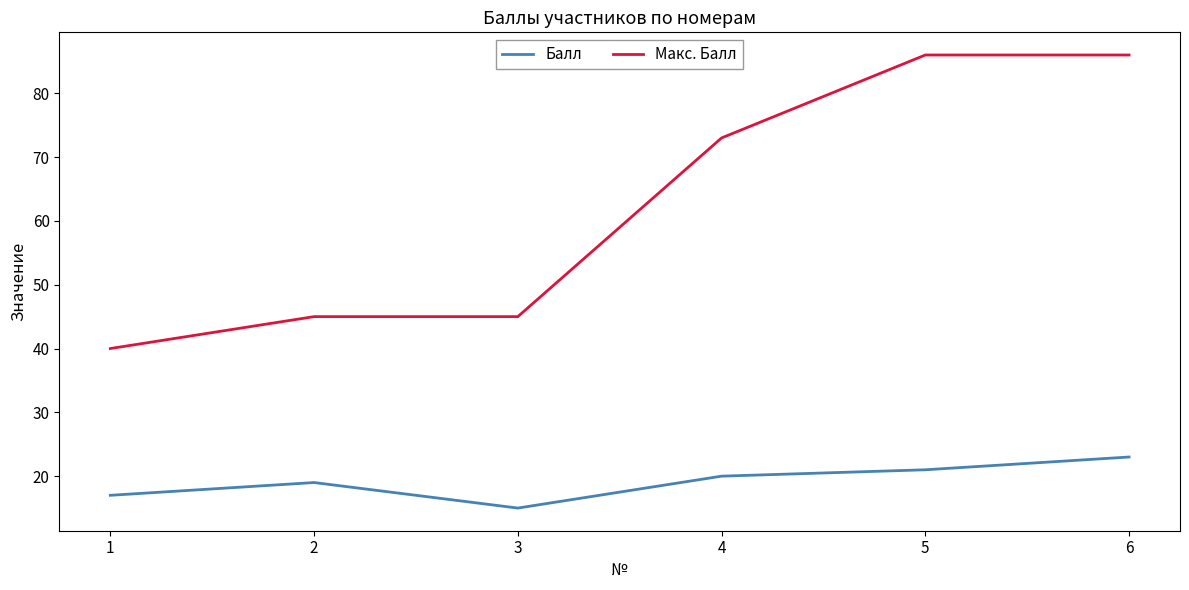

What is the difference between the highest and lowest values at 6?

63